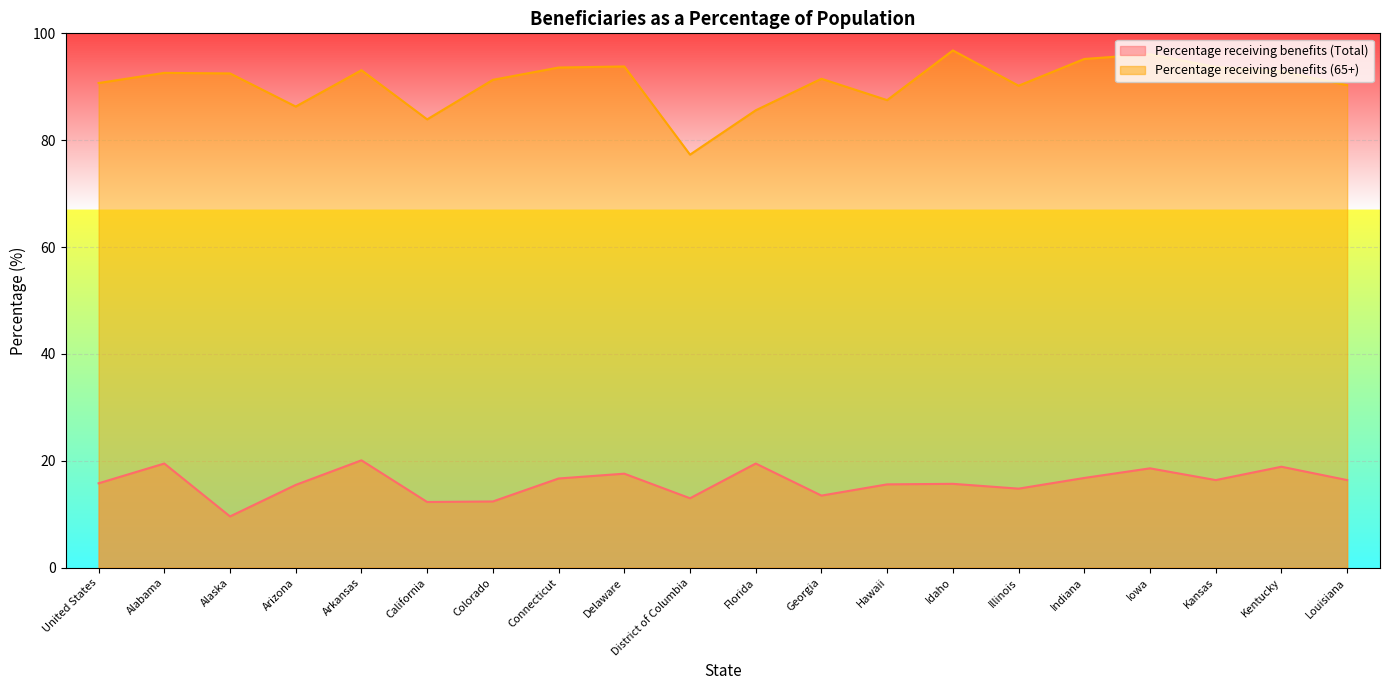

Reading left to right, extract all data points from this chart.

Percentage receiving benefits (Total): 15.8	19.5	9.6	15.5	20.1	12.3	12.4	16.7	17.6	13.0	19.5	13.5	15.6	15.7	14.8	16.8	18.6	16.4	18.9	16.4
Percentage receiving benefits (65+): 90.7	92.6	92.5	86.3	93.1	83.9	91.3	93.6	93.8	77.3	85.6	91.5	87.5	96.8	90.2	95.2	96.1	93.7	92.9	90.3